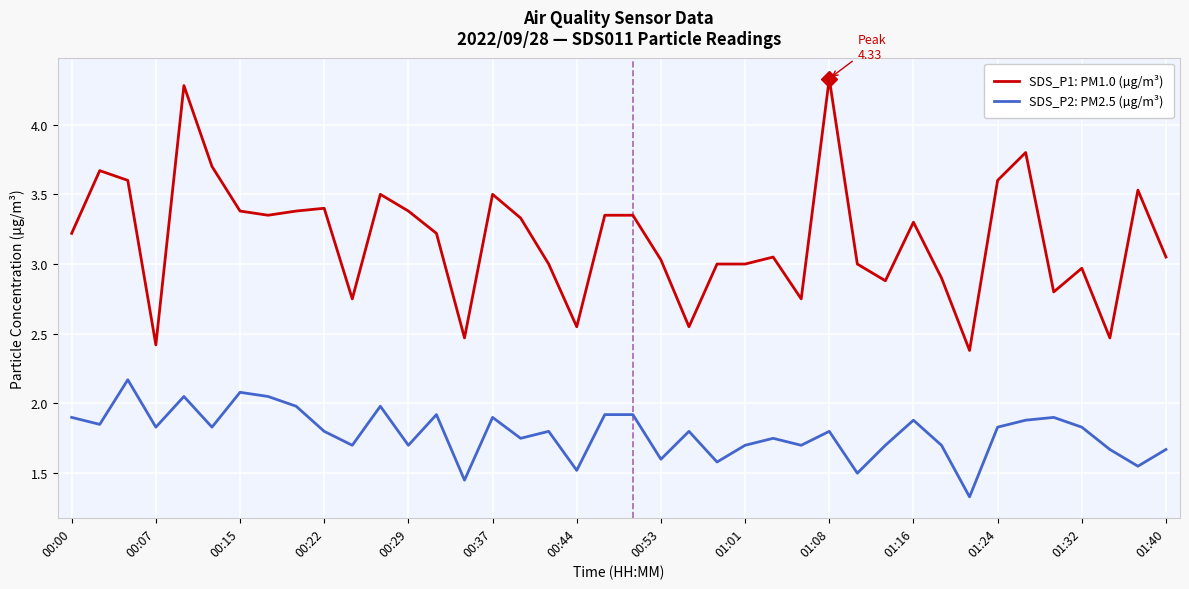

What are all the series names shown in the legend?

SDS_P1: PM1.0 (µg/m³), SDS_P2: PM2.5 (µg/m³)